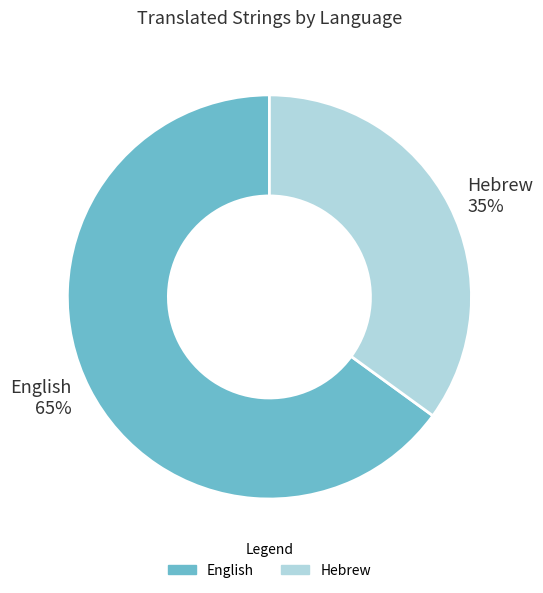

Between English 65% and Hebrew 35%, which is larger?

English 65%